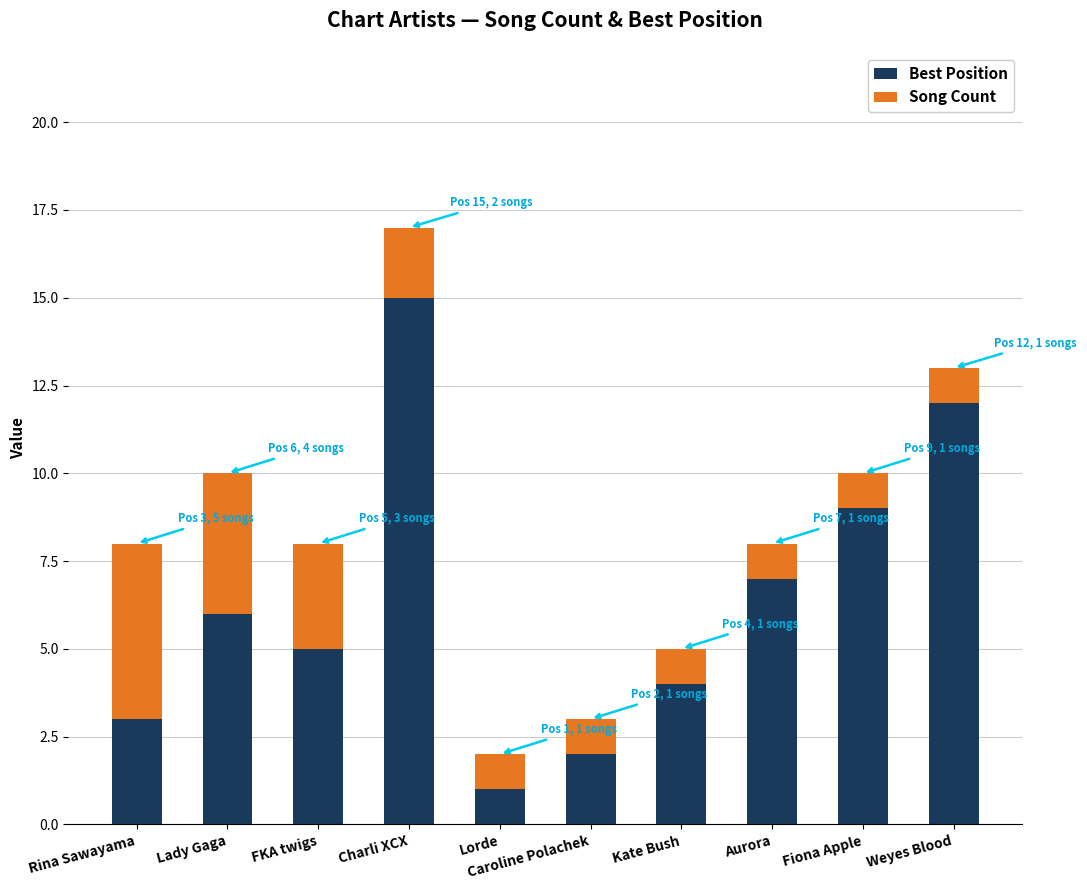

What is the difference between the maximum and minimum values in the Best Position series?

14